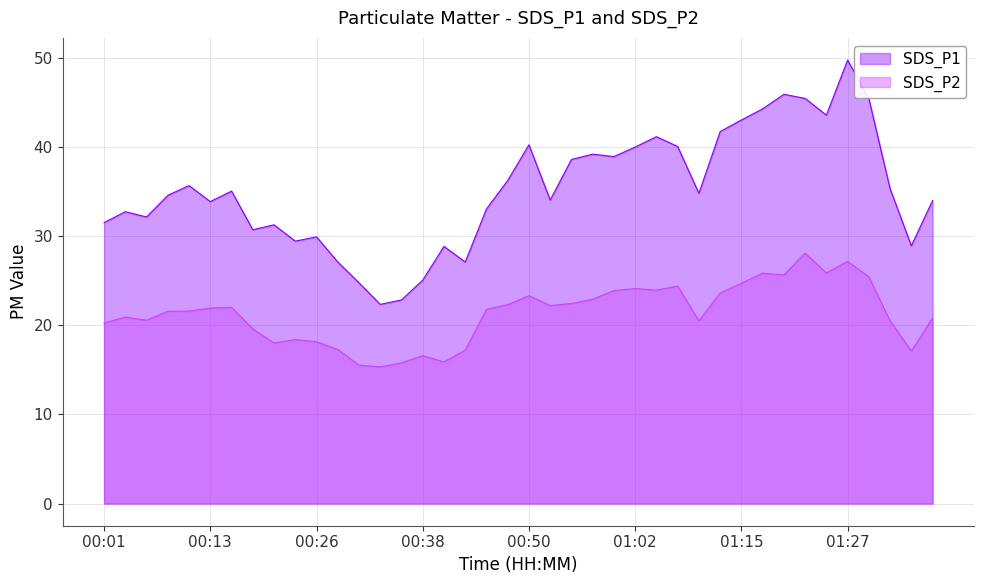

Which series changed the most between 00:26 and 01:27?

SDS_P1